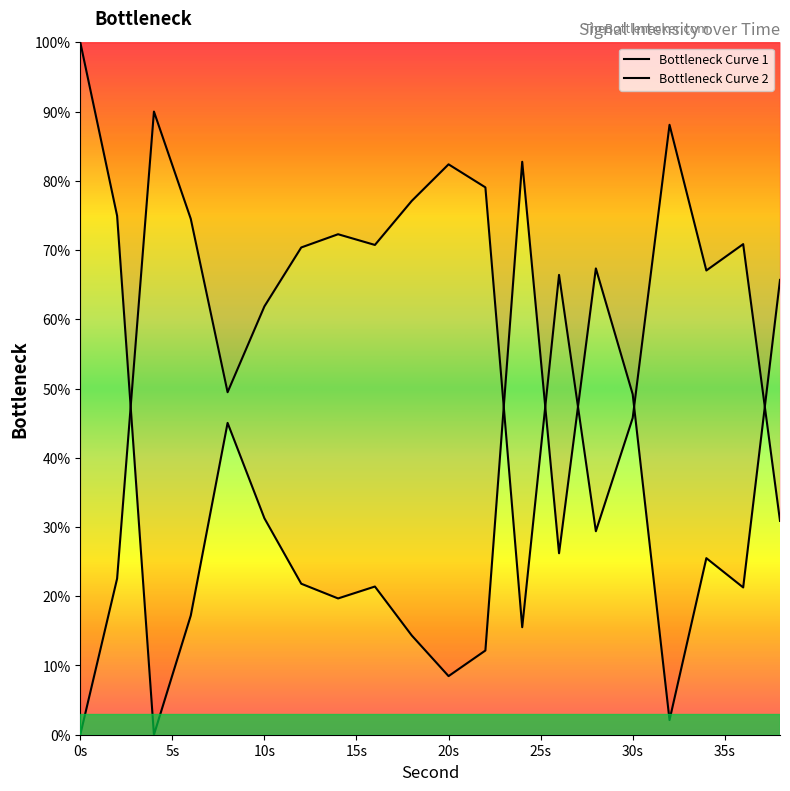

How many interior local valleys (lower than both neighbors) does the data have?

6